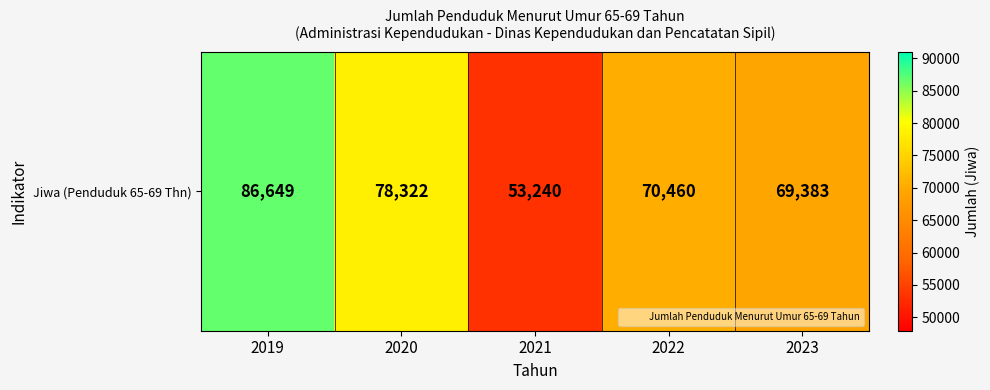

What is the sum of the values at 2022 and 2020?

148782